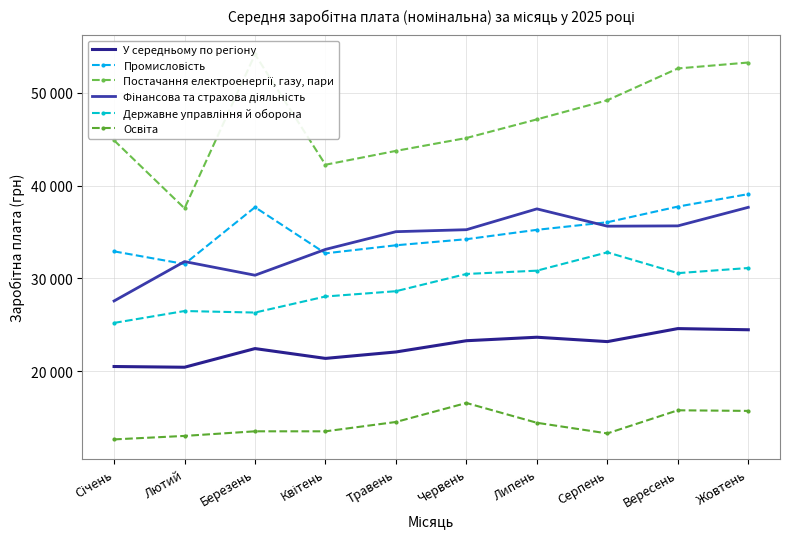

What is the sum of all Державне управління й оборона values?

290412